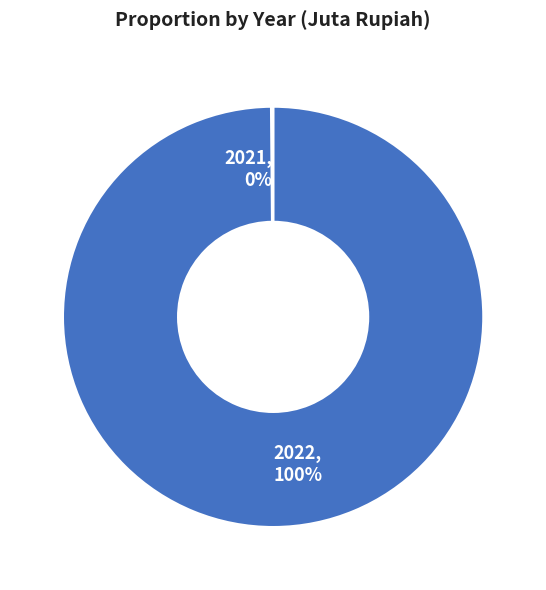

True or false: 2022, 100% accounts for 89% of the total.

False